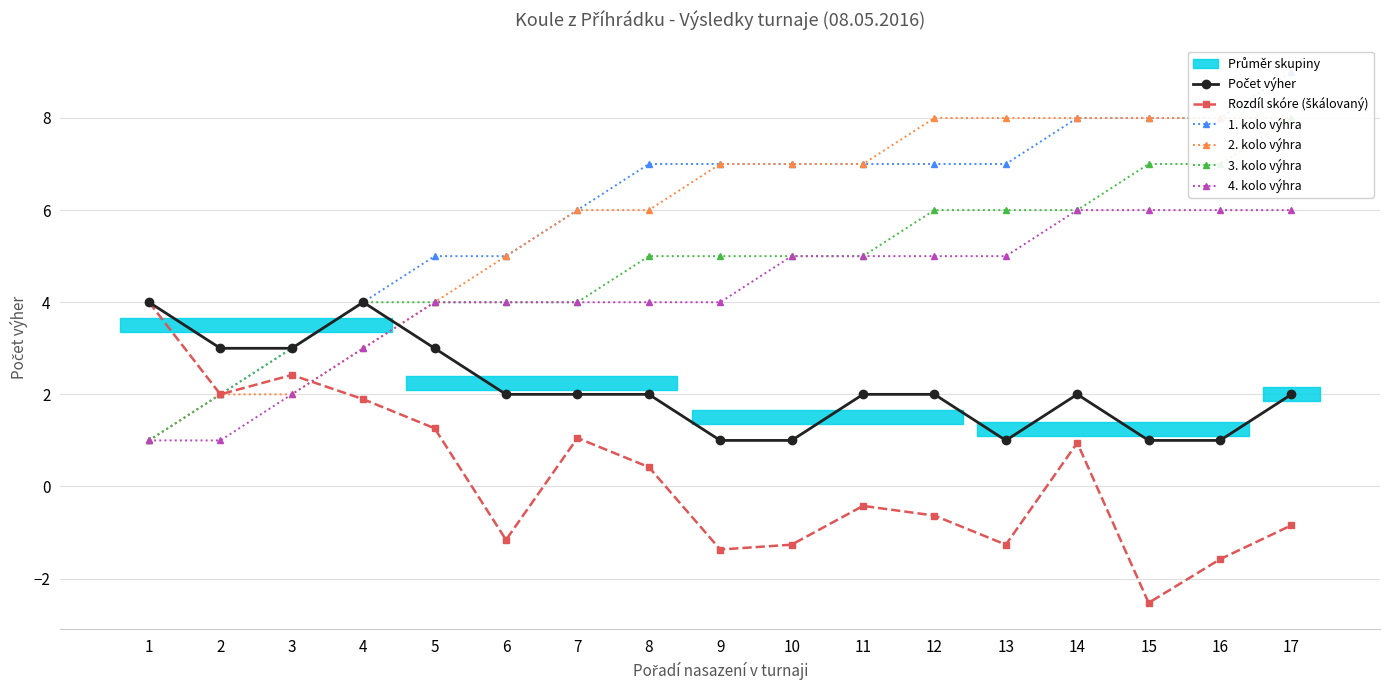

What is the sum of the Počet výher values at 5 and 12?

5.0